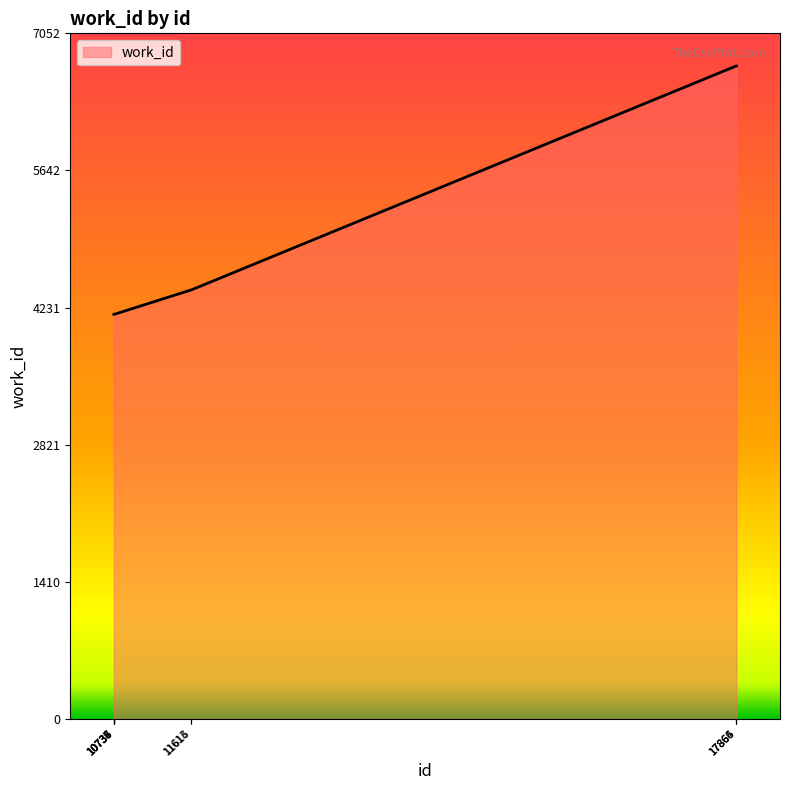

What is the difference between the maximum and minimum values?

2555